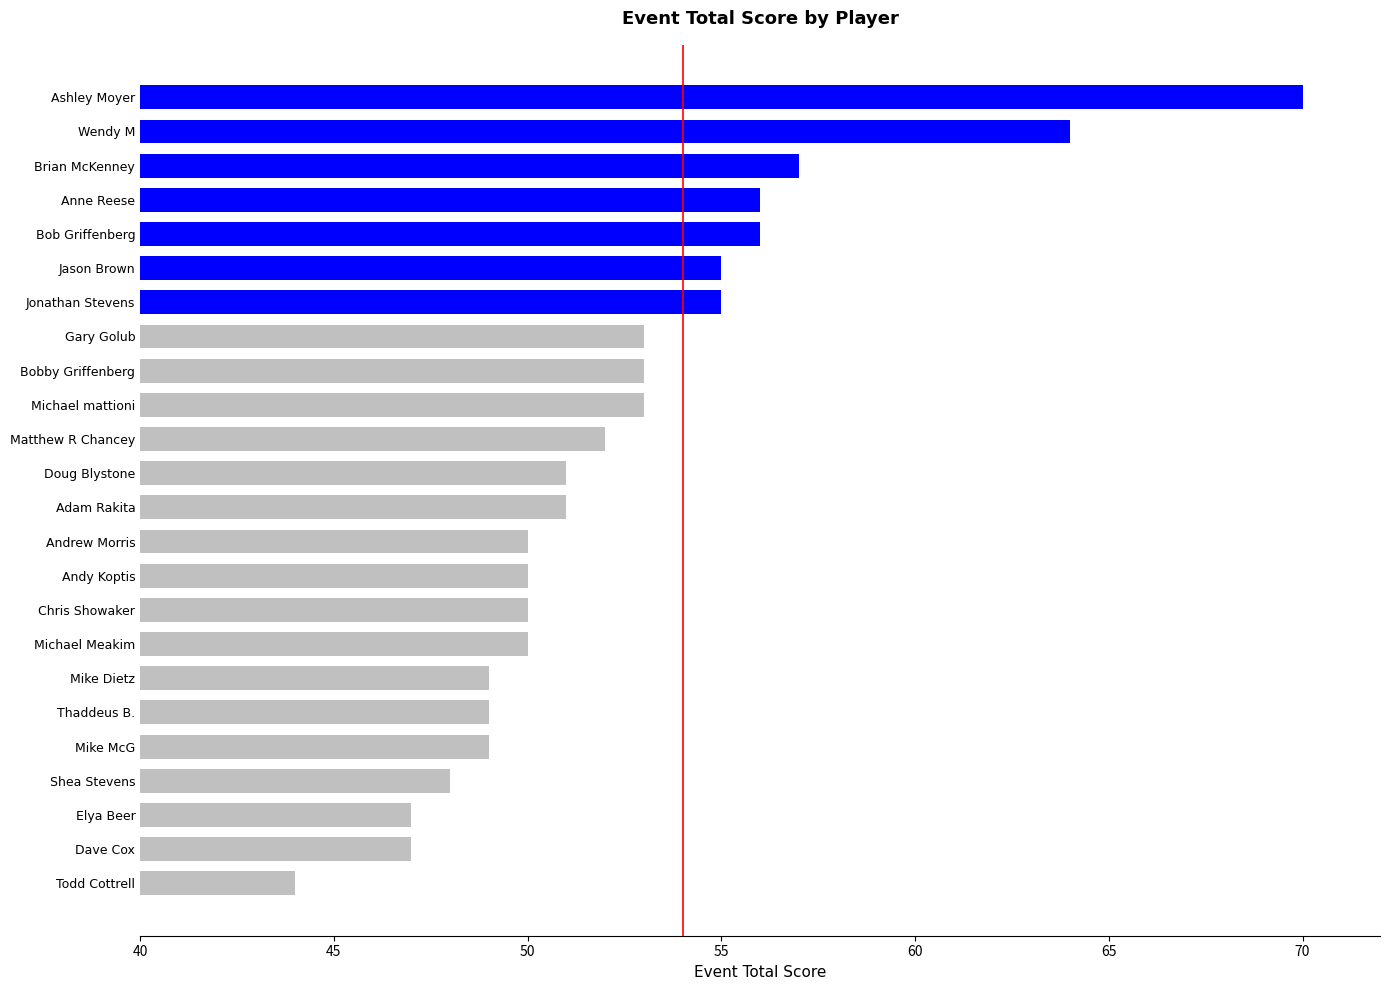

At which category does the chart reach its minimum across all series?

Todd Cottrell